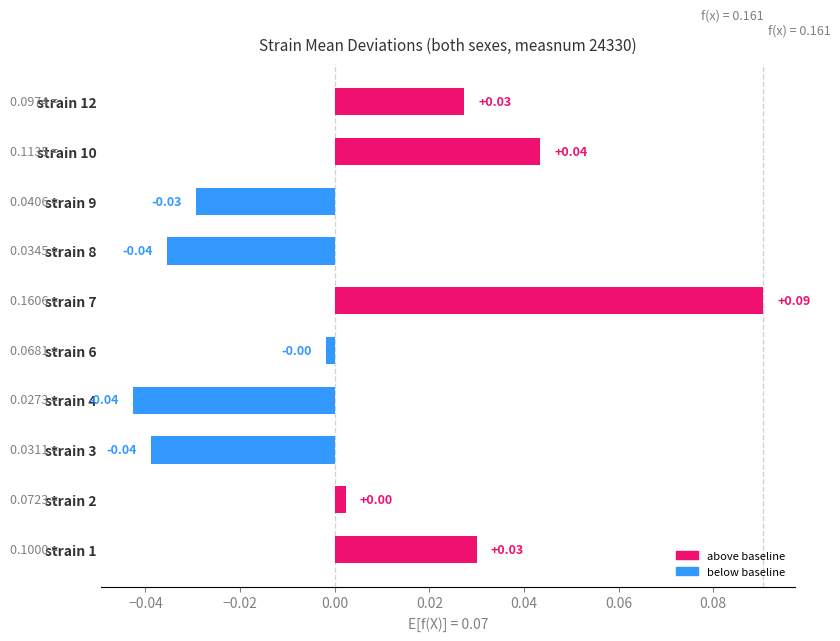

Which has a higher value, strain 10 or strain 3?

strain 10